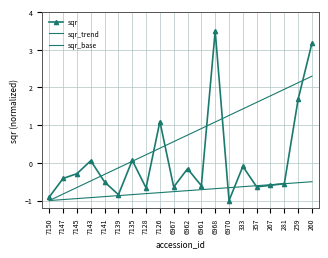

Reading left to right, transcribe all the data shown in this chart.

sqr: 7150=-0.9	7147=-0.4	7145=-0.3	7143=0.1	7141=-0.5	7139=-0.8	7135=0.1	7128=-0.7	7126=1.1	6967=-0.6	6962=-0.2	6961=-0.6	6968=3.5	6970=-1.0	333=-0.1	357=-0.6	267=-0.6	281=-0.6	259=1.7	260=3.2
sqr_trend: 7150=-1.0	7147=-0.8	7145=-0.7	7143=-0.5	7141=-0.3	7139=-0.1	7135=0.0	7128=0.2	7126=0.4	6967=0.6	6962=0.7	6961=0.9	6968=1.1	6970=1.3	333=1.4	357=1.6	267=1.8	281=2.0	259=2.1	260=2.3
sqr_base: 7150=-1.0	7147=-1.0	7145=-0.9	7143=-0.9	7141=-0.9	7139=-0.9	7135=-0.8	7128=-0.8	7126=-0.8	6967=-0.8	6962=-0.7	6961=-0.7	6968=-0.7	6970=-0.7	333=-0.6	357=-0.6	267=-0.6	281=-0.6	259=-0.5	260=-0.5